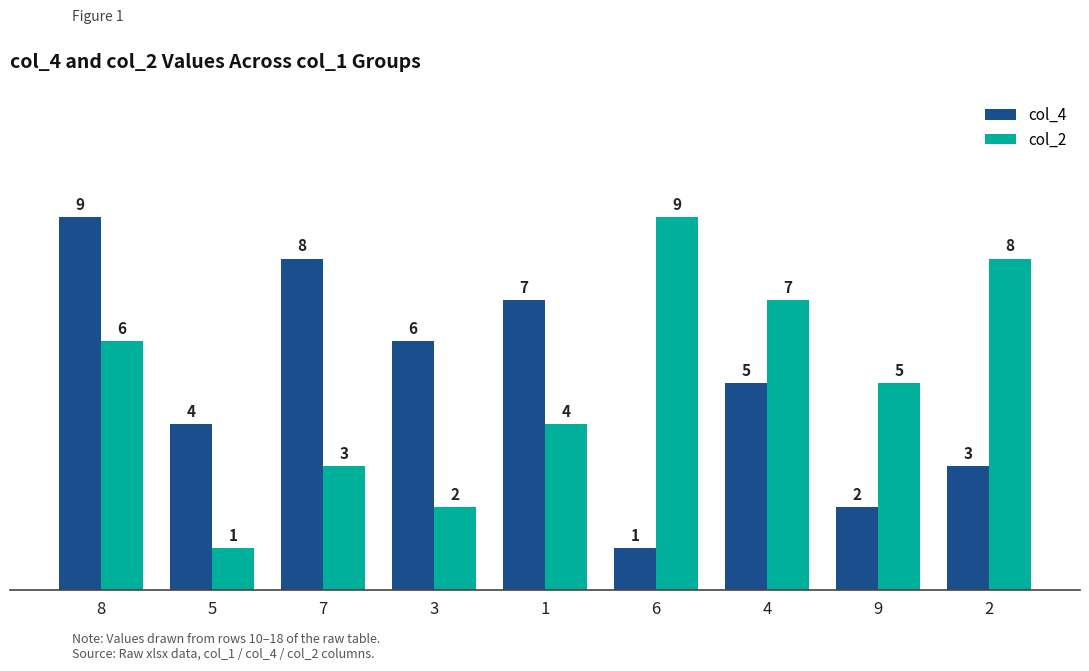

What is the label of the 1st bar from the right?

2